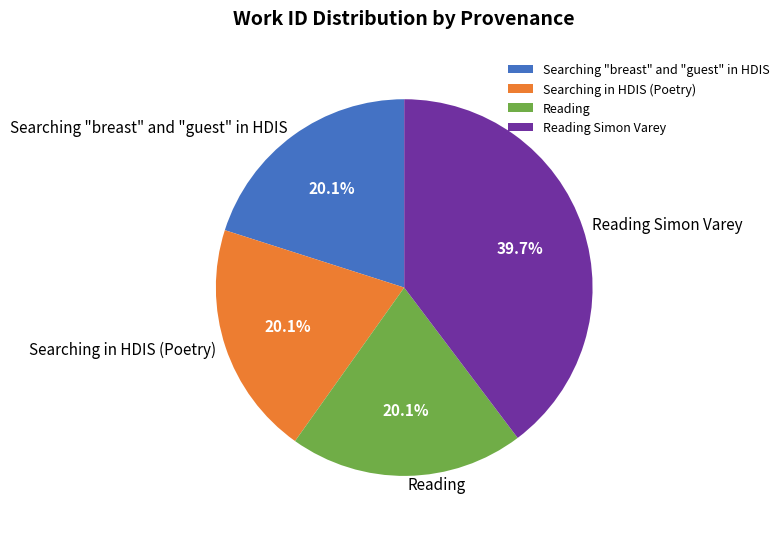

To the nearest percent, what portion does Reading represent?

20%